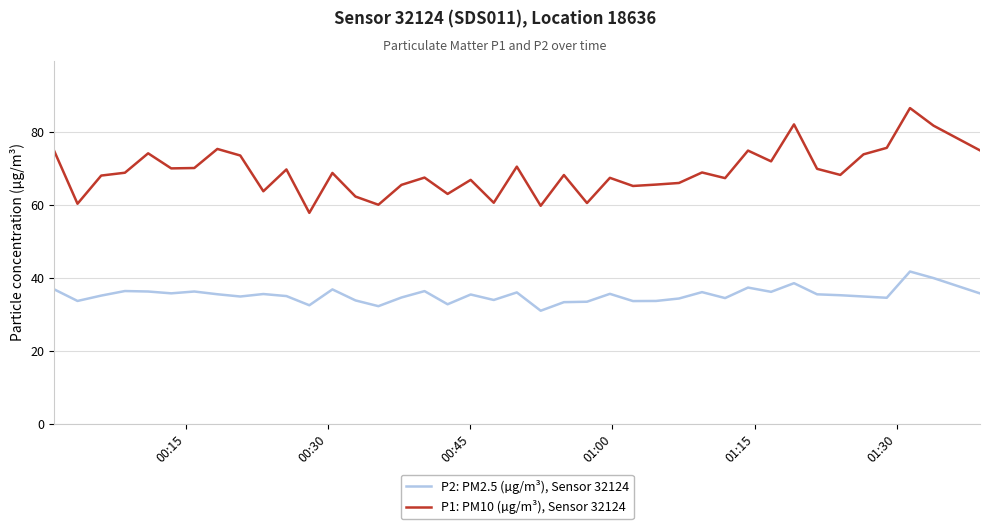

True or false: P2: PM2.5 (µg/m³), Sensor 32124 and P1: PM10 (µg/m³), Sensor 32124 cross at least once.

False